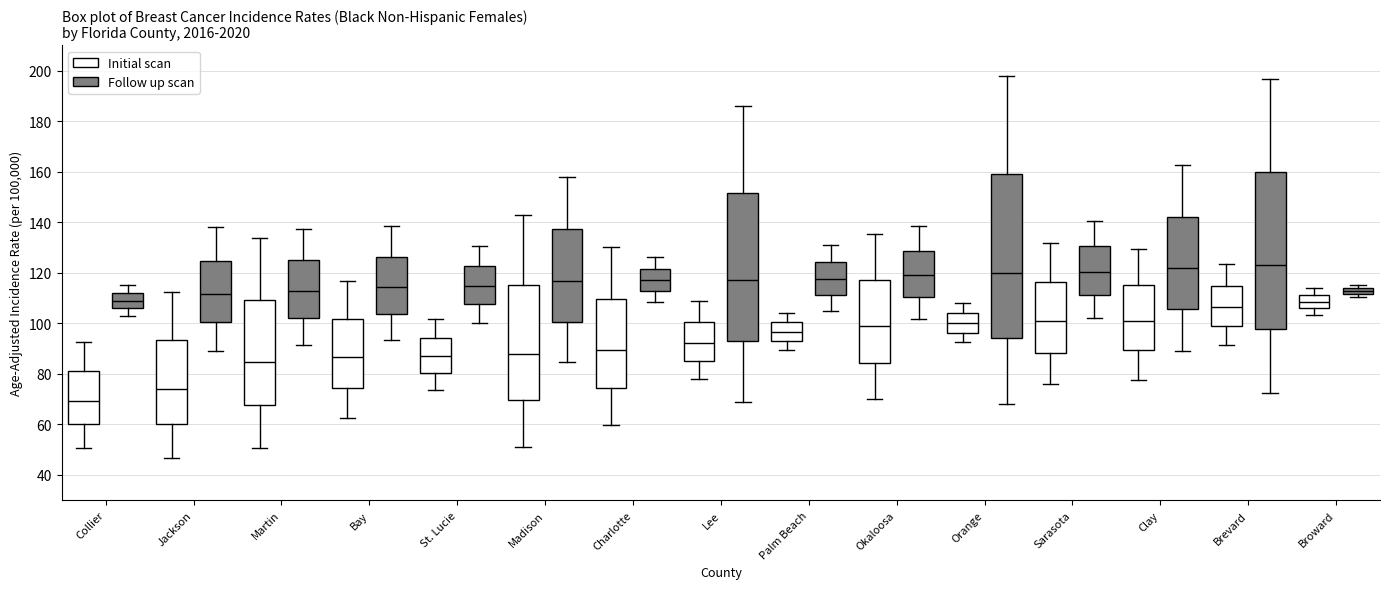

Which box has the lowest median line?

Collier (Initial scan)